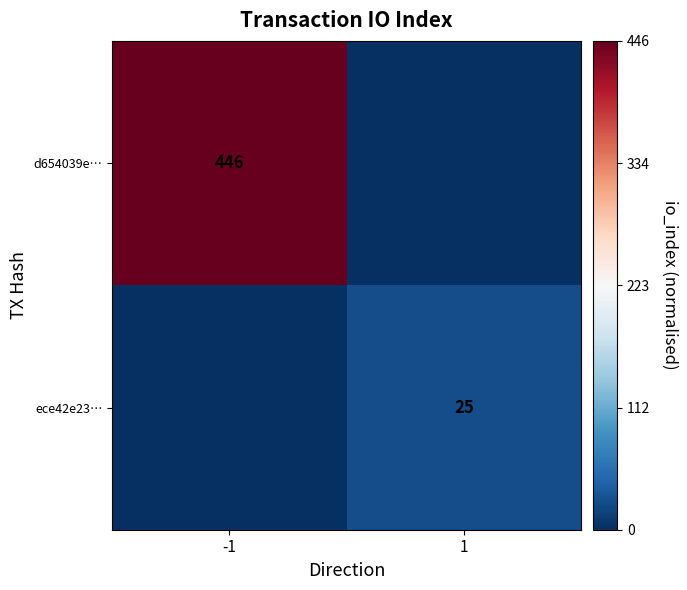

True or false: ece42e23… has a value of 25 at 1.

True